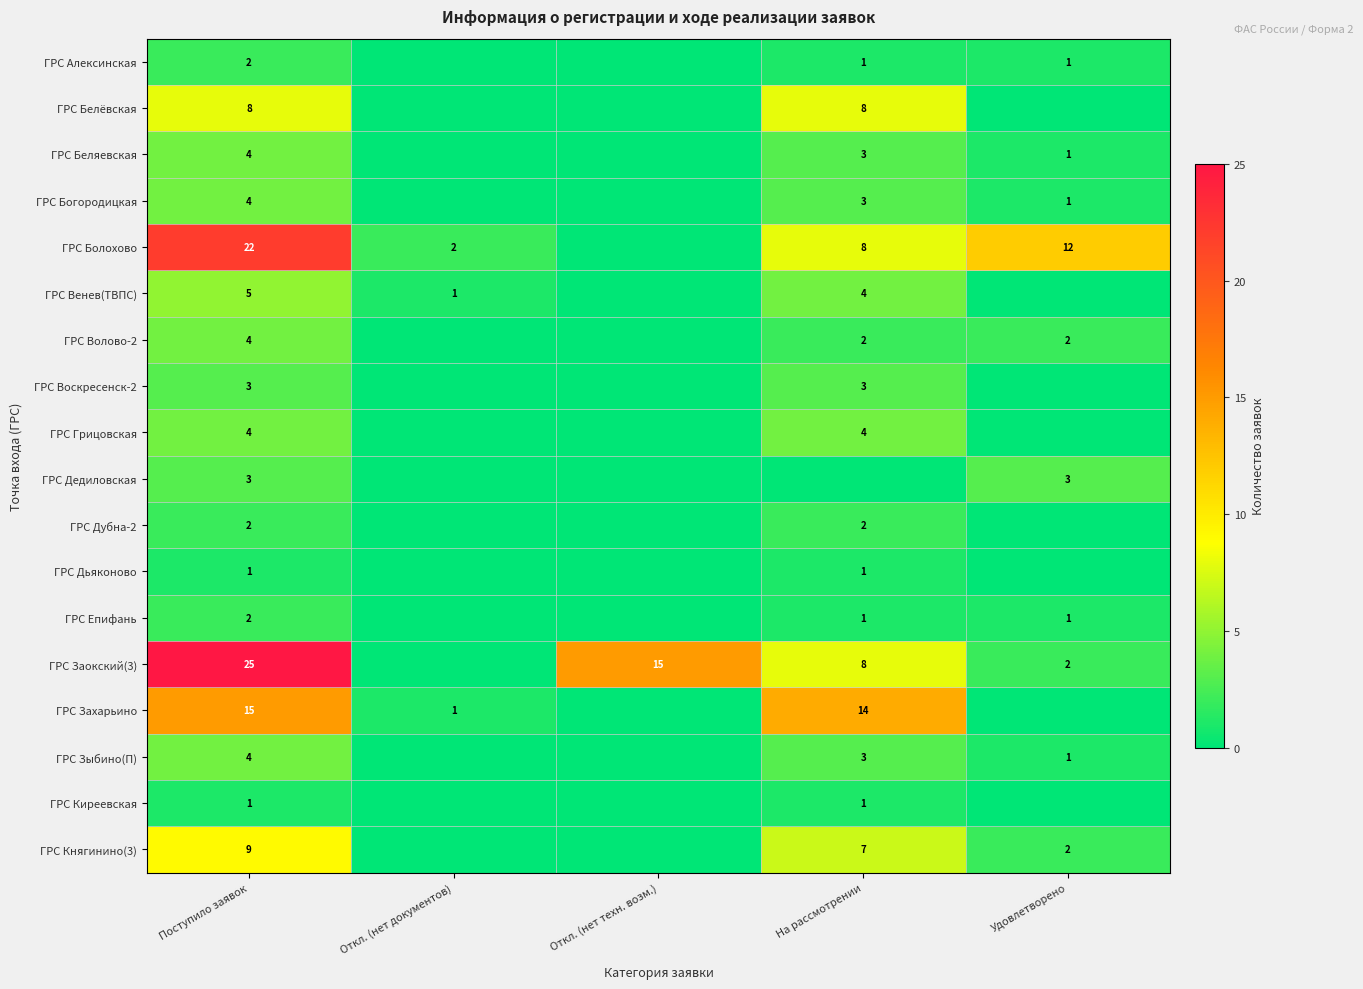

What is the sum of the ГРС Волово-2 values at Поступило заявок and Удовлетворено?

6